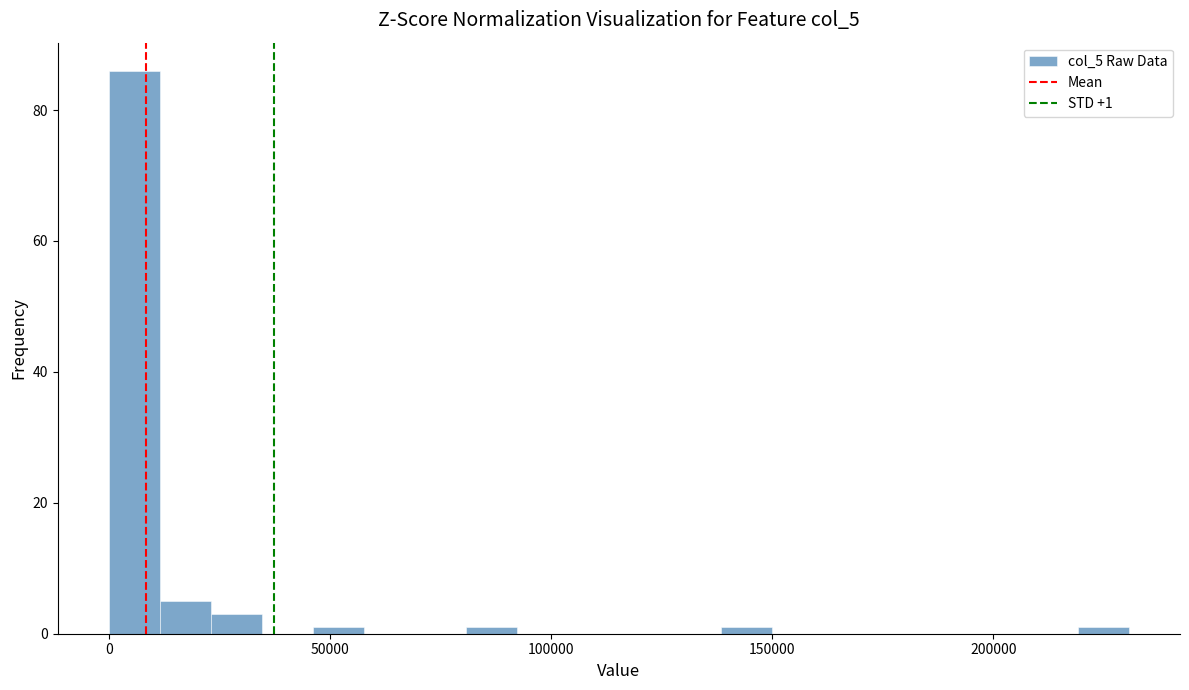

Around what value on the x-axis is the tallest bar? Give the approximate position of its centre, as read against the axis.

5000